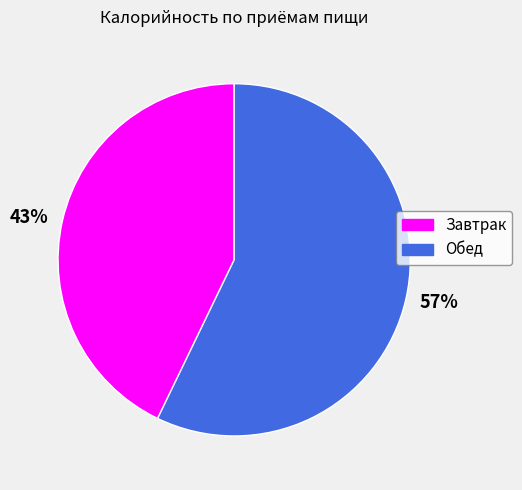

Which slice represents more than half of the pie?

57%